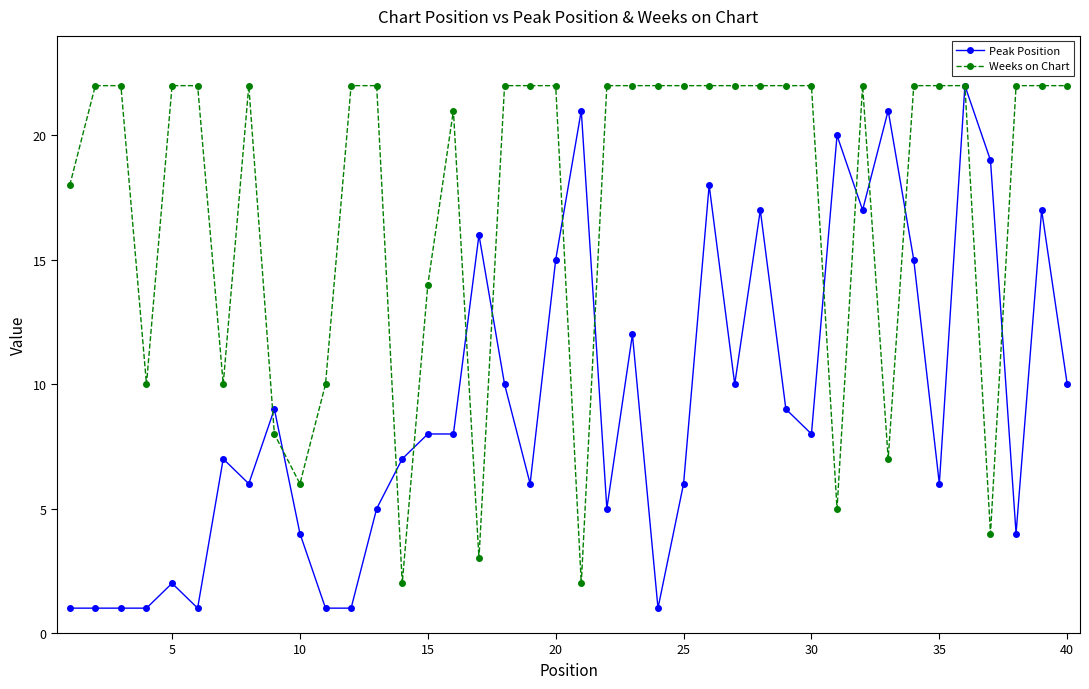

Which series has the largest total across all categories?

Weeks on Chart